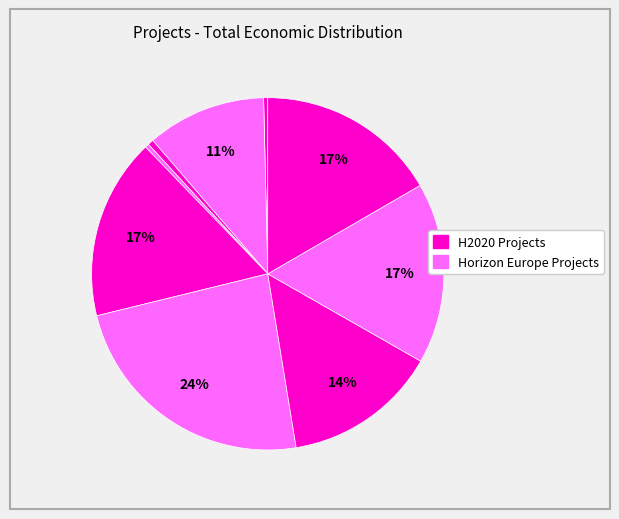

Count the number of slices in the pie.

9